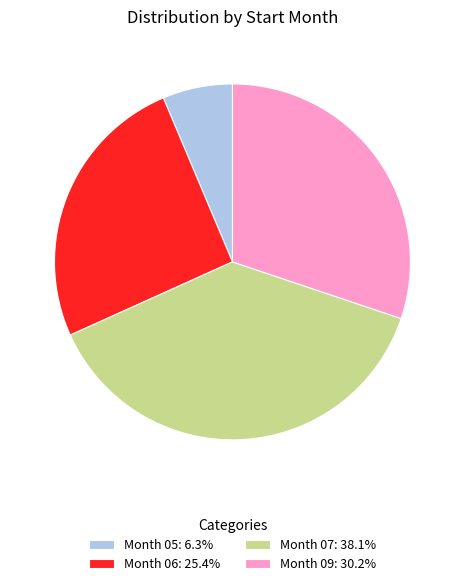

Is there any slice that represents more than half of the pie?

No